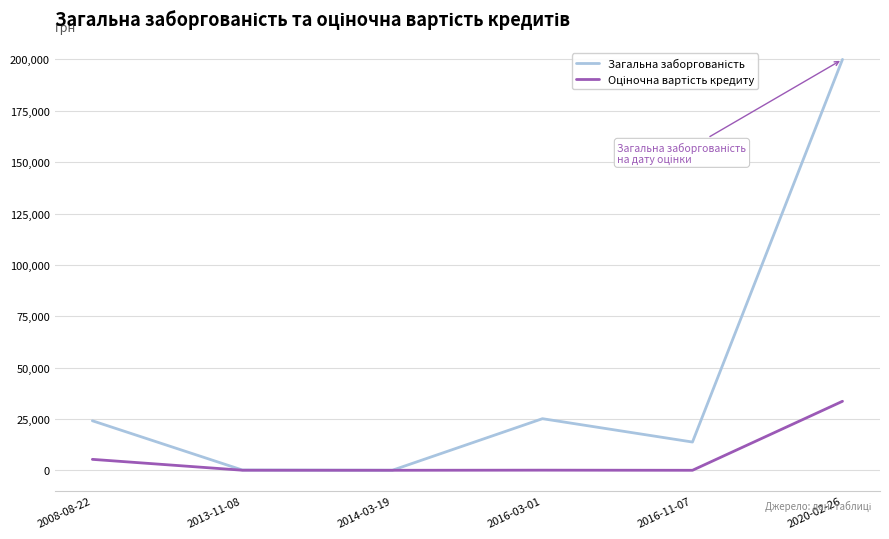

At which category is the sum across all series the highest?

2020-02-26